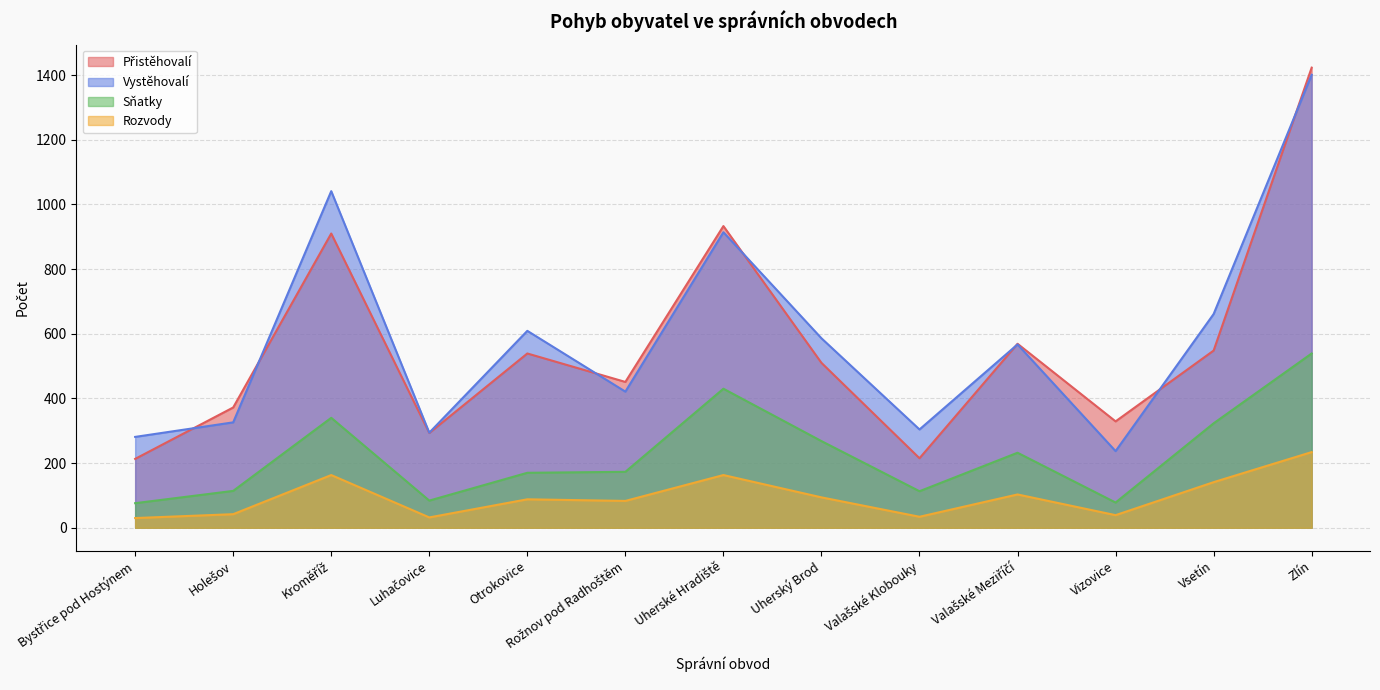

How many categories are shown in the chart?

13